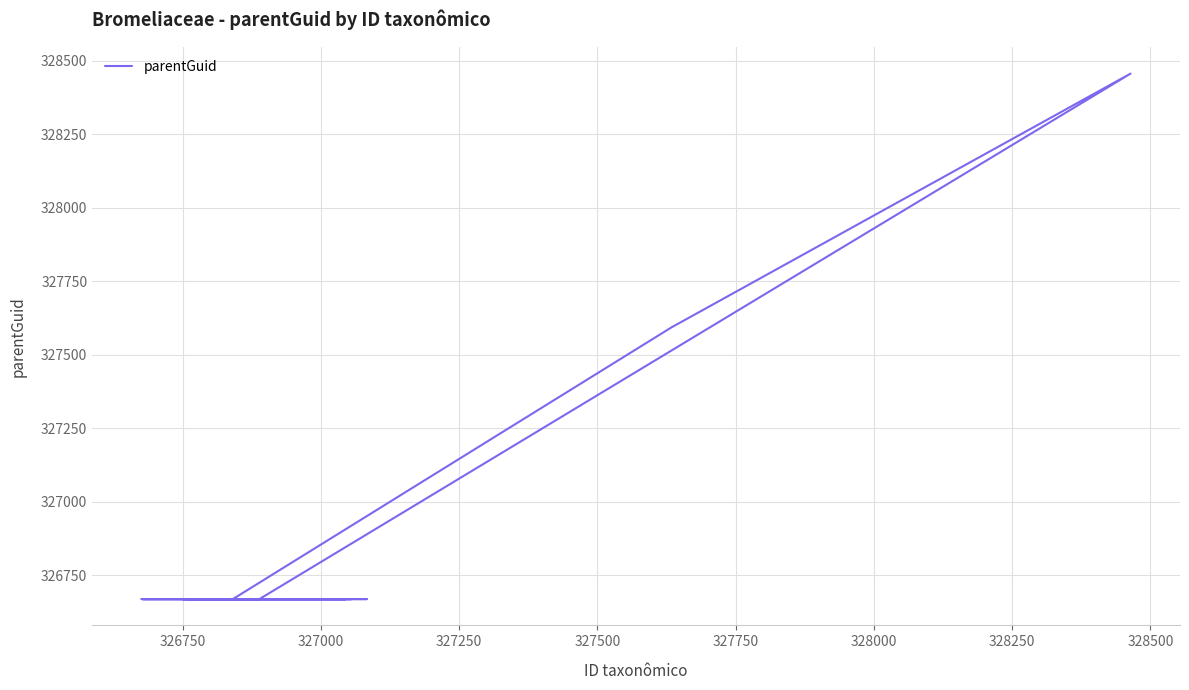

What is the difference between the second highest and minimum values?

924